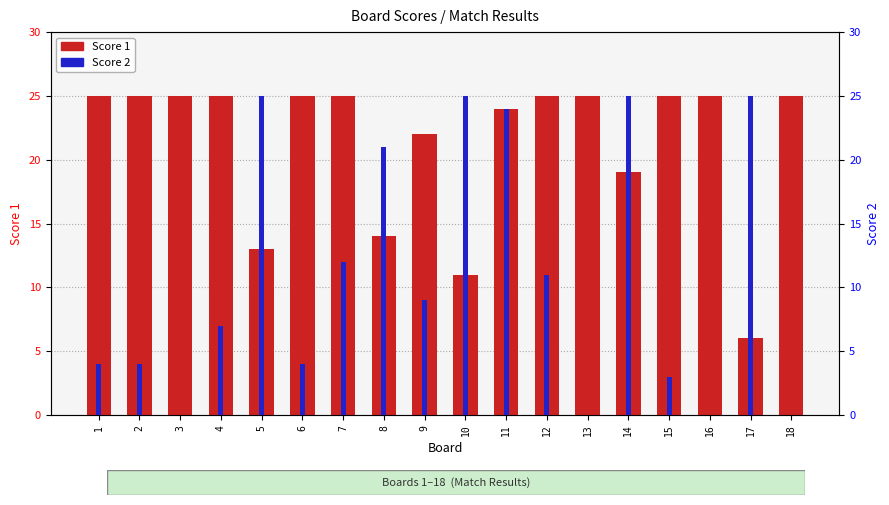

What is the maximum value for Score 1?

25